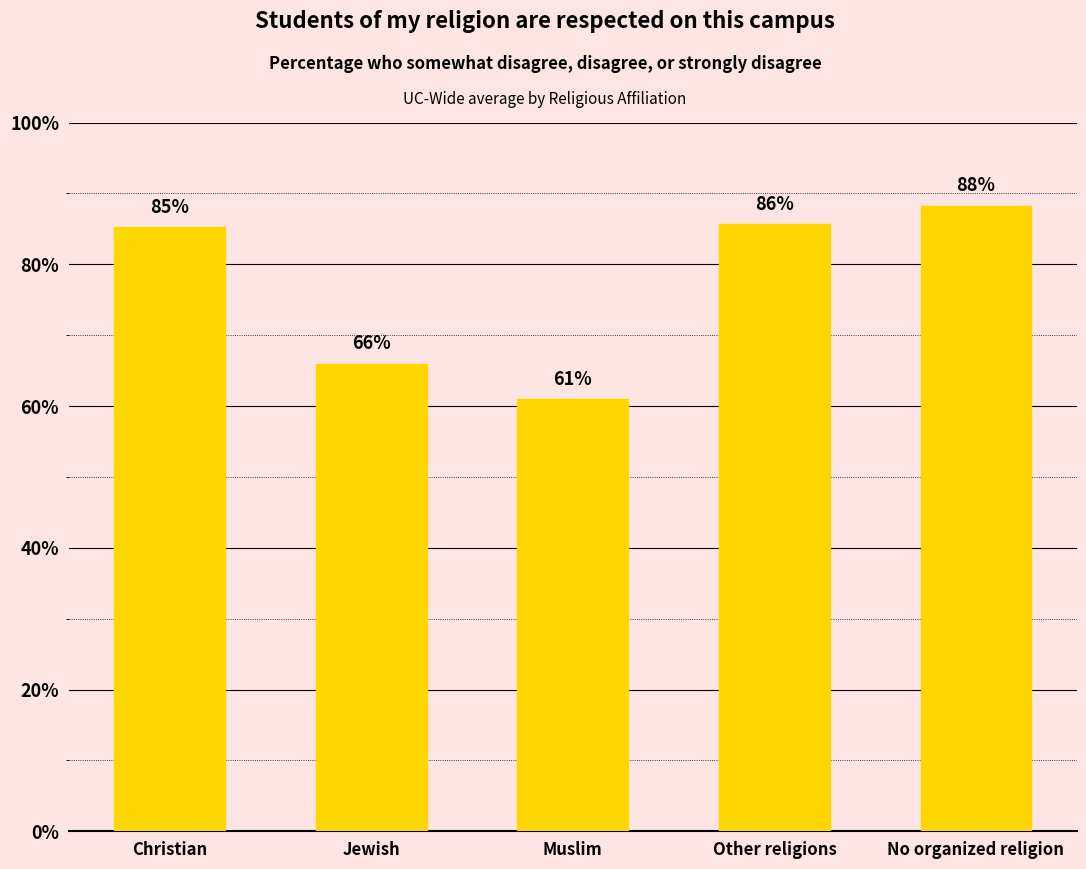

Count the values in the range 0 to 1.

5